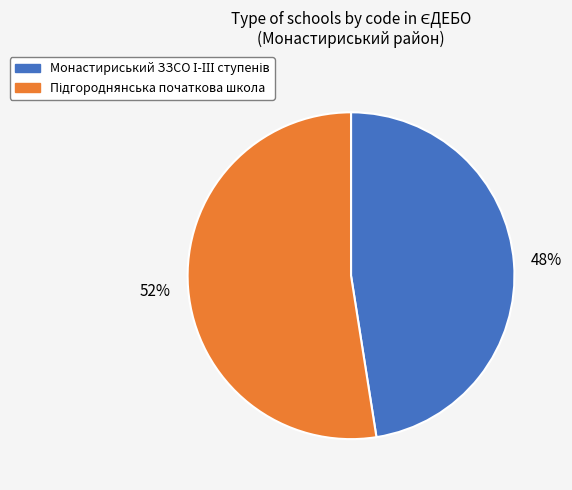

Does any single category account for the majority?

Yes